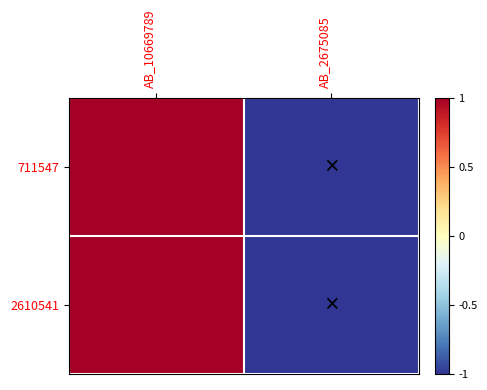

Reading right to left, what are all the values shown in this chart?

711547: AB_2675085=-1	AB_10669789=1
2610541: AB_2675085=-1	AB_10669789=1